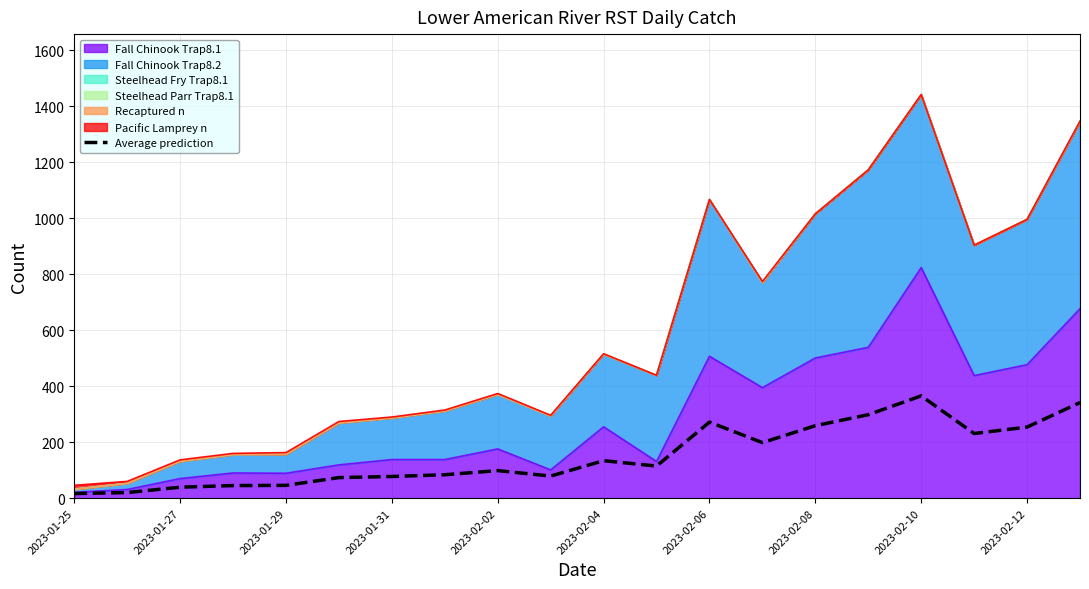

Reading left to right, extract all data points from this chart.

16.5	20.0	39.2	45.0	45.8	73.5	77.5	83.8	98.5	79.0	134.0	114.8	271.8	198.5	259.0	298.2	365.5	231.0	254.0	341.8